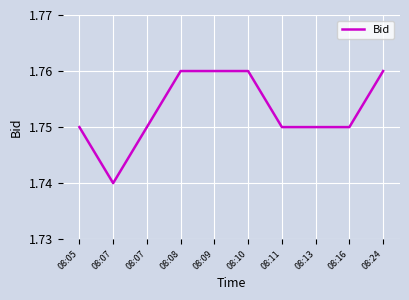

What is the ratio of the value at 08:09 to the value at 08:16?

1.0